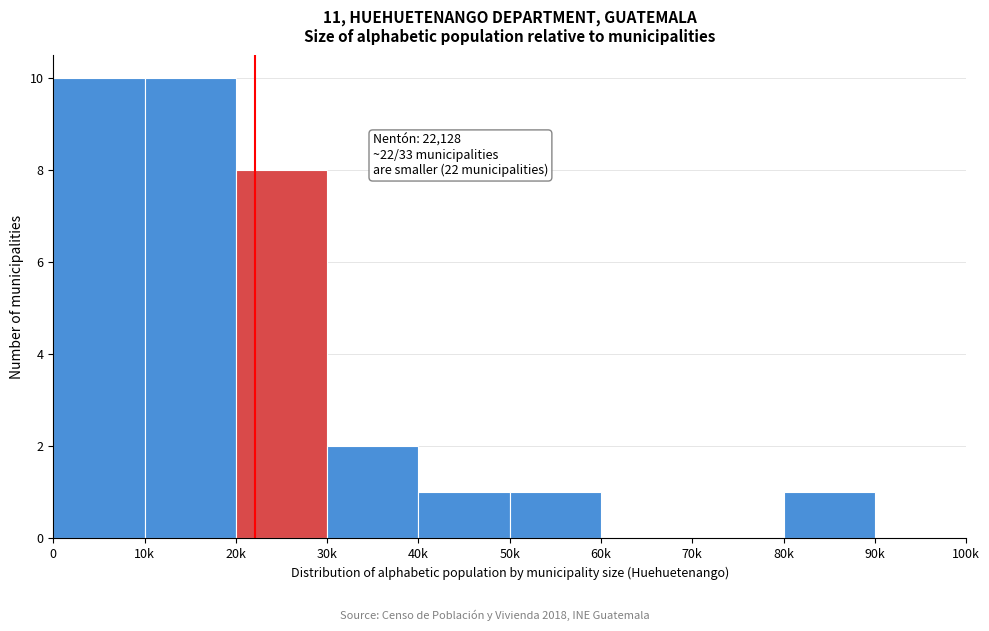

Reading right to left, extract all data points from this chart.

90k=0	80k=1	70k=0	60k=0	50k=1	40k=1	30k=2	20k=8	10k=10	0=10